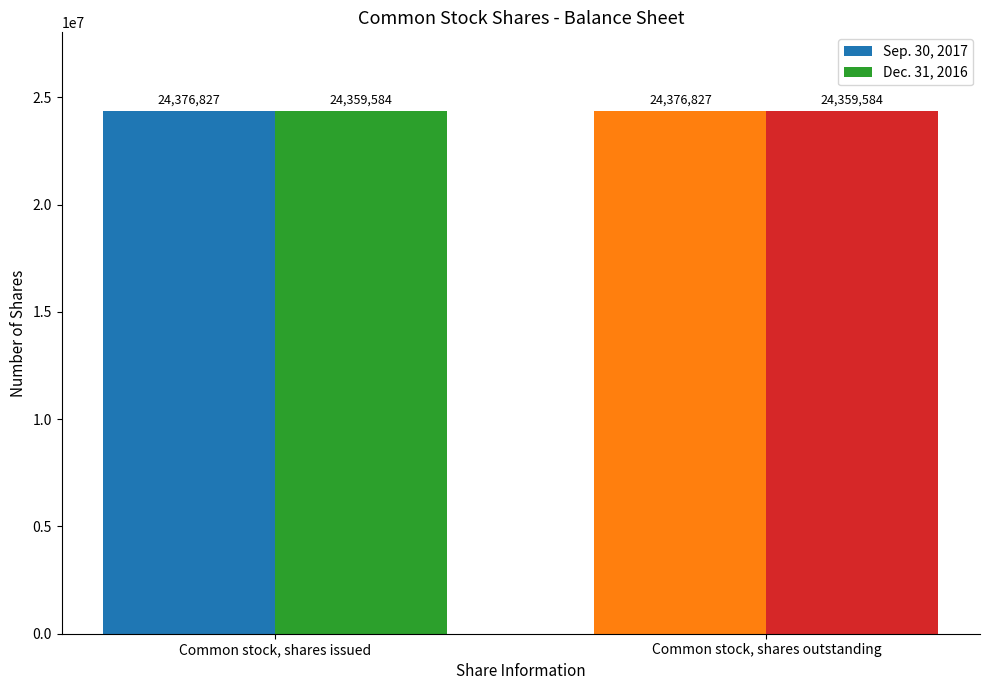

What is the difference between the highest and lowest values at Common stock, shares outstanding?

17243